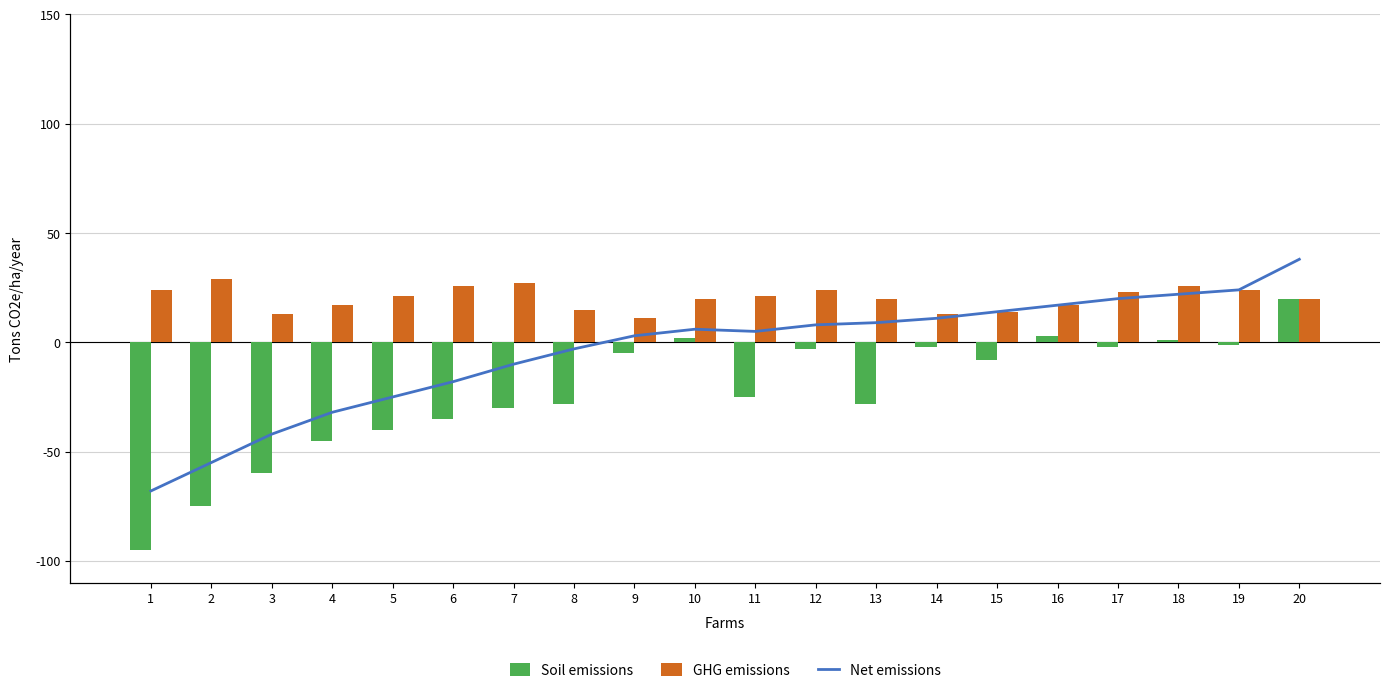

Reading left to right, what are all the values shown in this chart?

Soil emissions: -95	-75	-60	-45	-40	-35	-30	-28	-5	2	-25	-3	-28	-2	-8	3	-2	1	-1	20
GHG emissions: 24	29	13	17	21	26	27	15	11	20	21	24	20	13	14	17	23	26	24	20
Net emissions: -68	-55	-42	-32	-25	-18	-10	-3	3	6	5	8	9	11	14	17	20	22	24	38